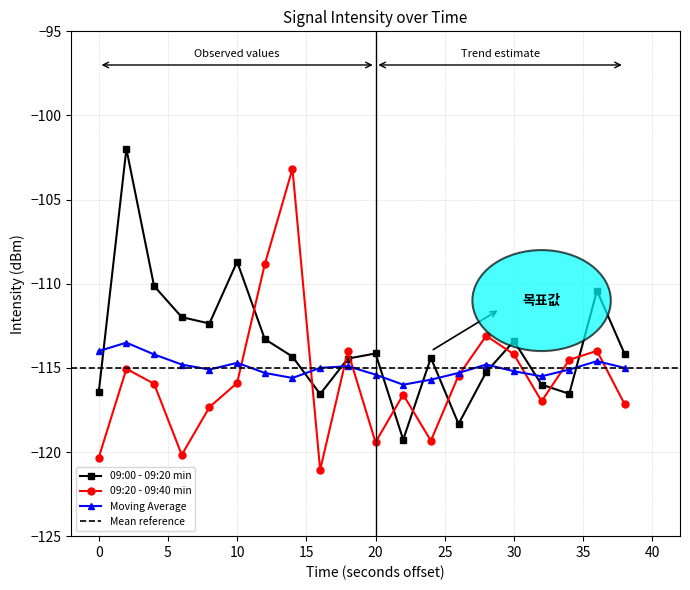

Which series has the largest range (max minus min)?

09:20 - 09:40 min